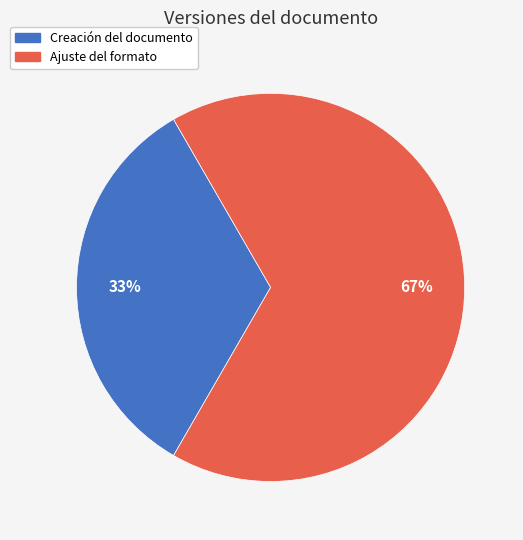

To the nearest percent, what is the combined percentage of Creación del documento and Ajuste del formato?

100%